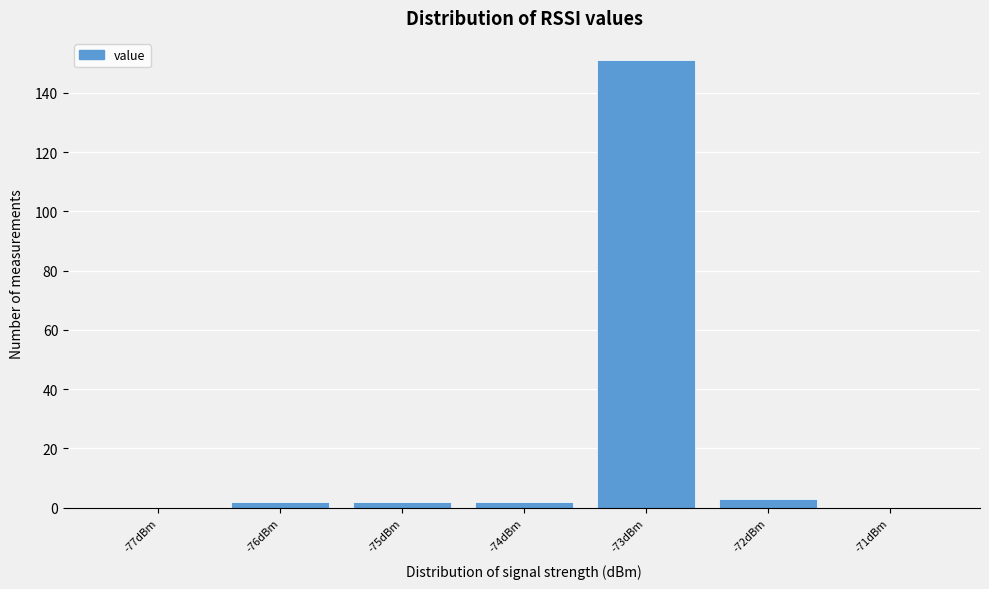

What is the greatest value displayed?

151